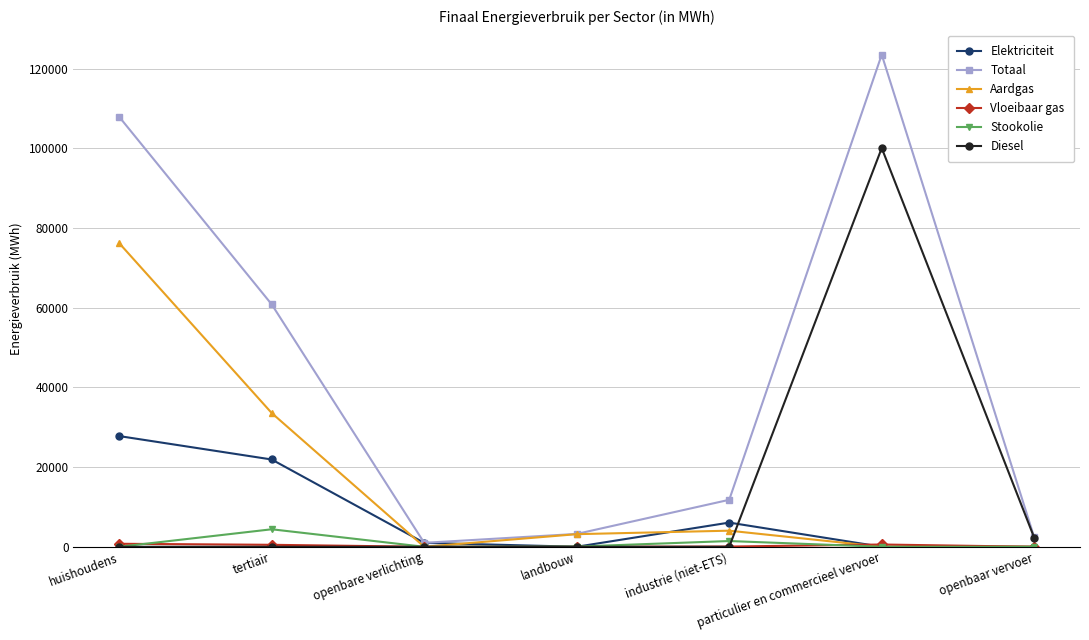

Which category has the highest value in the Elektriciteit series?

huishoudens